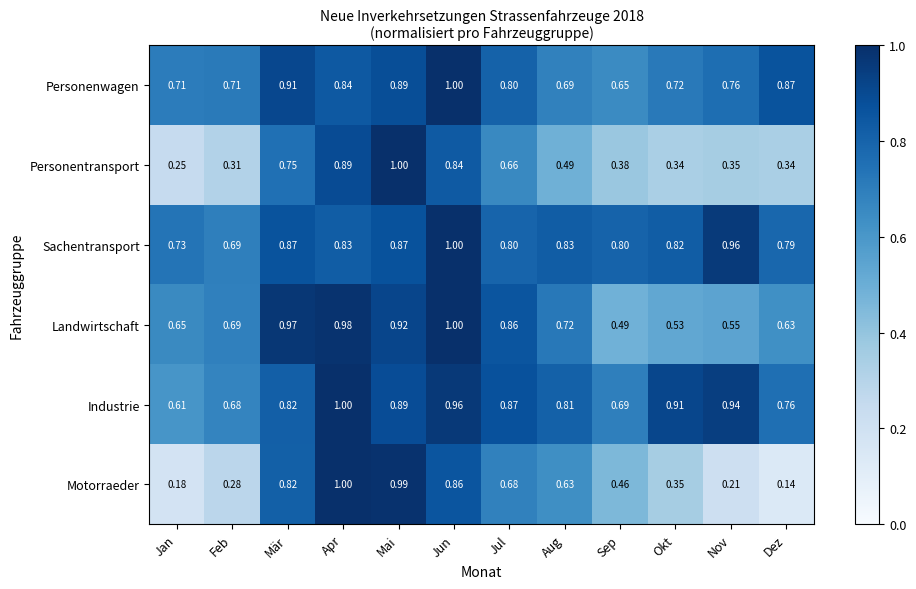

How many categories are shown in the chart?

12